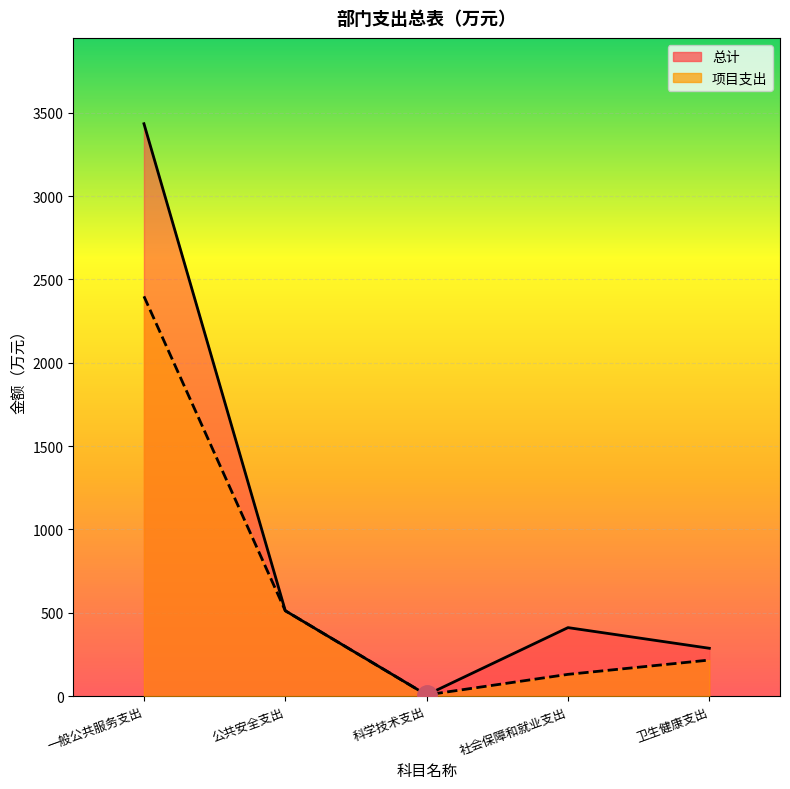

What is the difference between the highest and lowest values at 卫生健康支出?

70.7